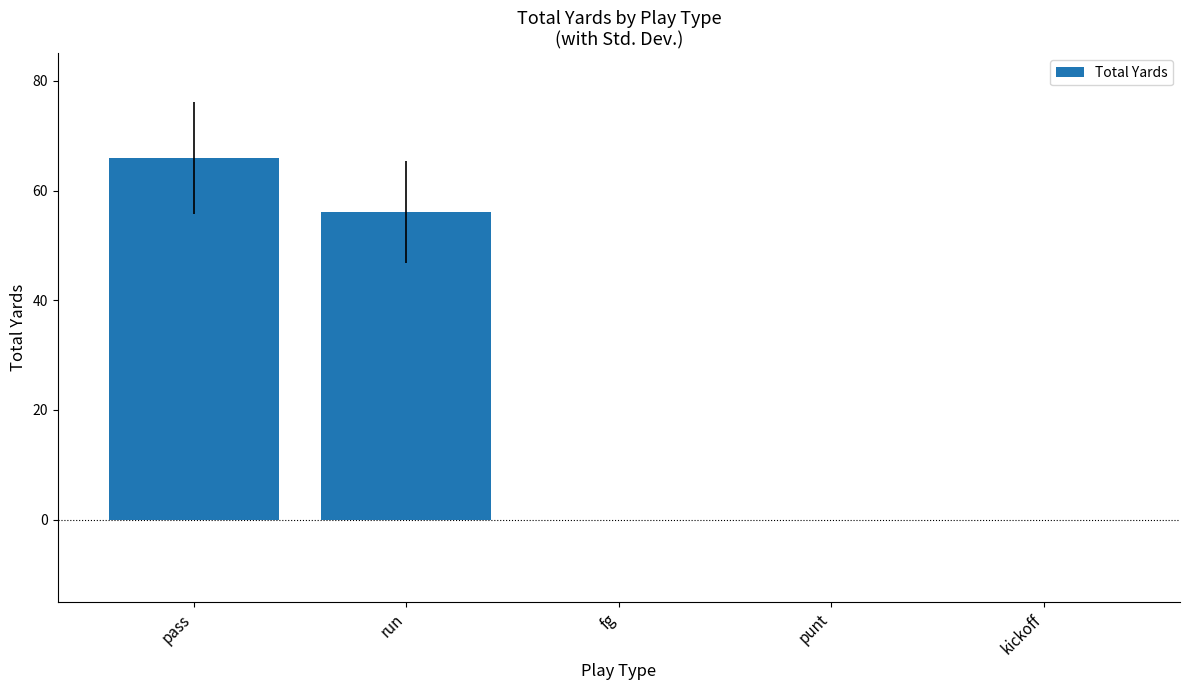

What is the sum of all values?

122